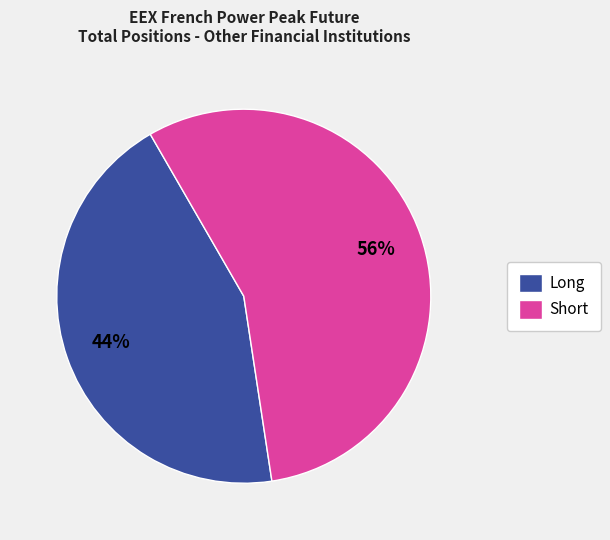

How many slices are in this pie chart?

2